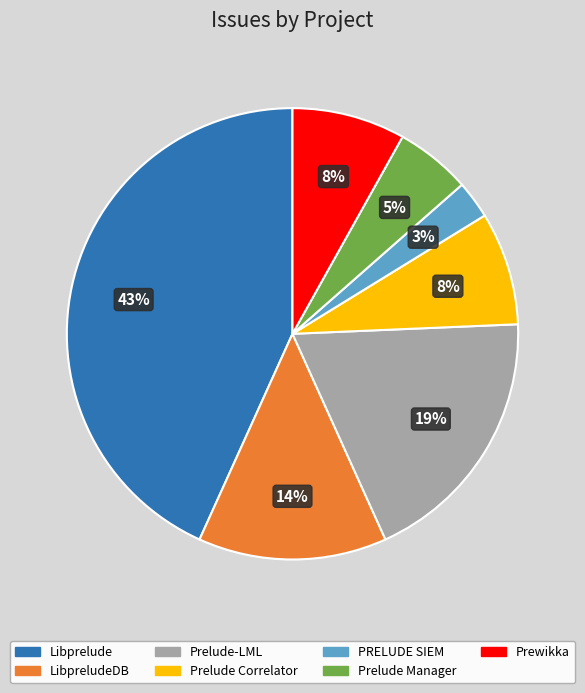

Is there any slice that represents more than half of the pie?

No